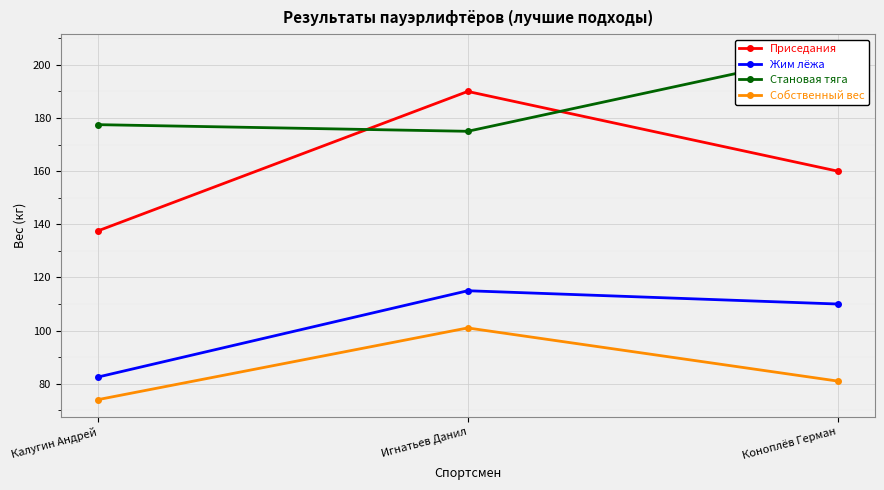

Rank the series by their maximum value, from lowest to highest.

Собственный вес, Жим лёжа, Приседания, Становая тяга